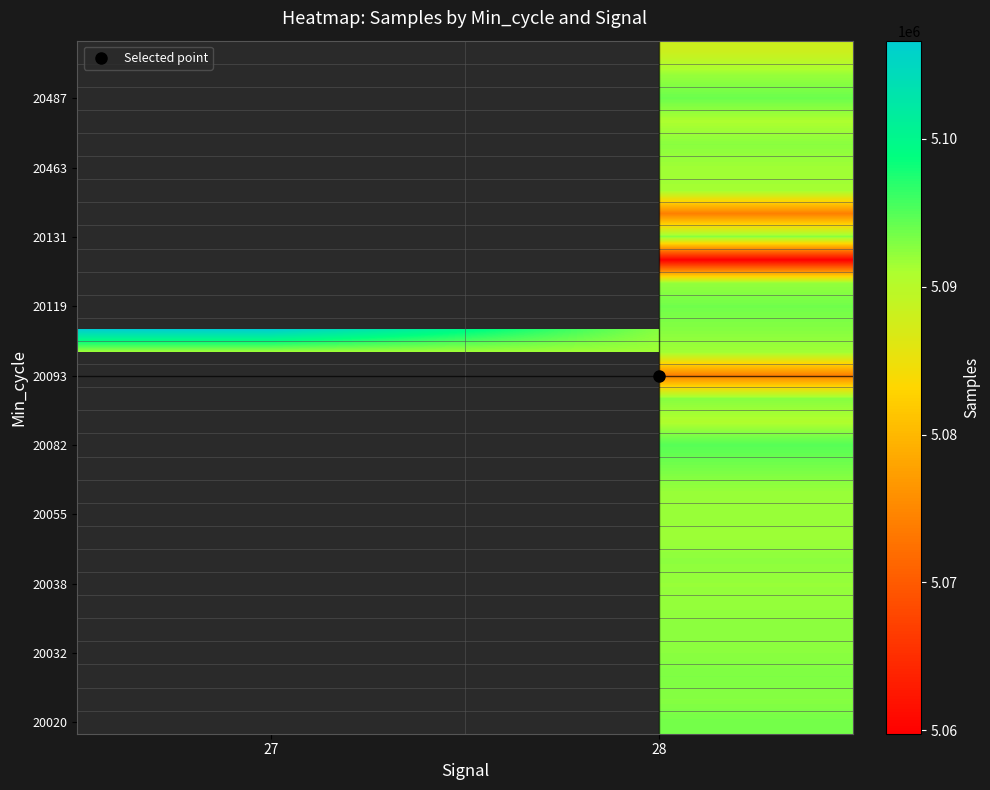

How many values in 20038 are above zero?

1